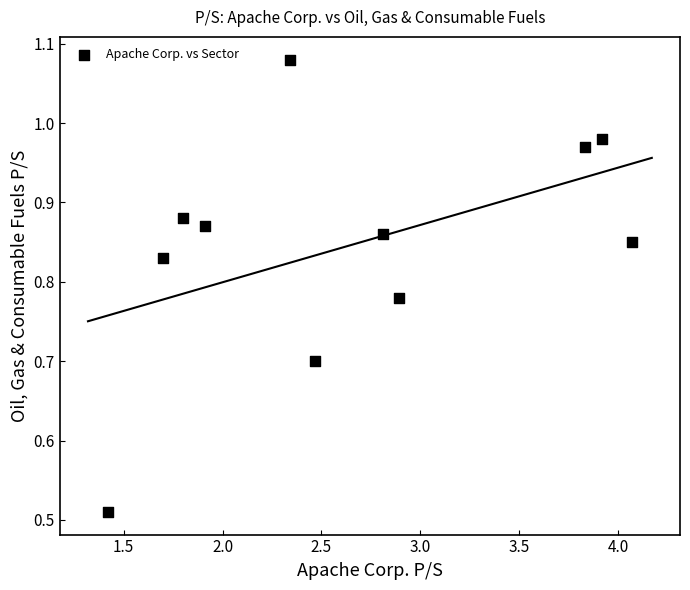

What is the range of X values (max minus min)?

2.7